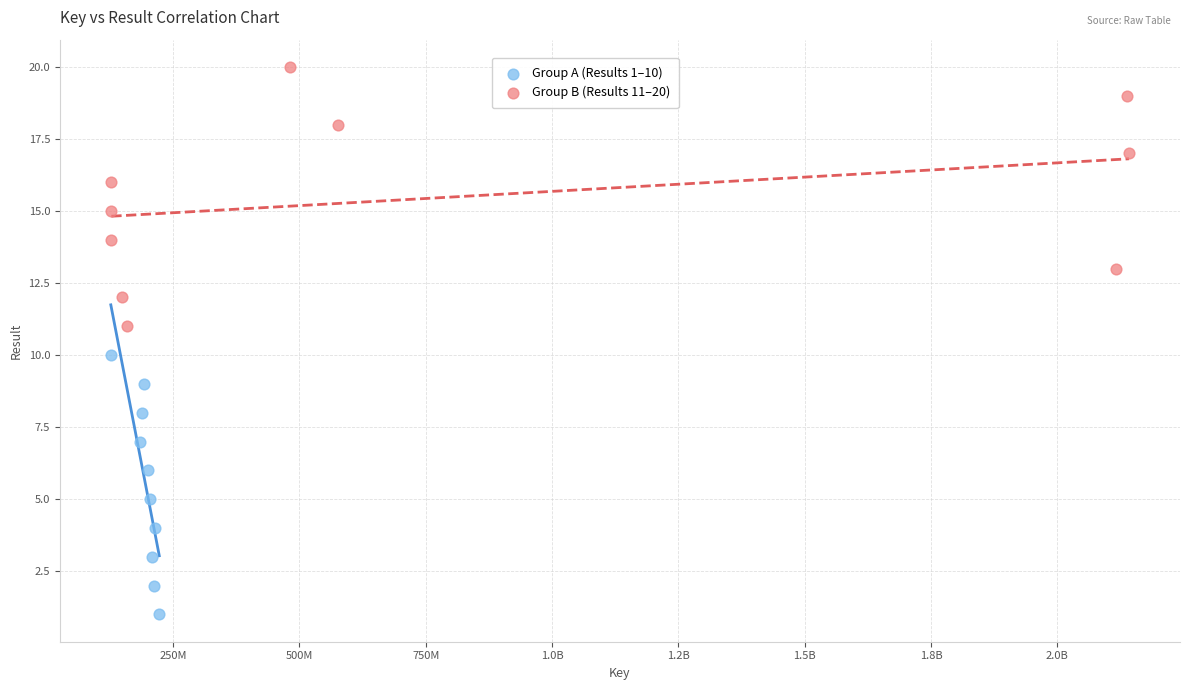

Which series reaches the minimum Y coordinate?

Group A (Results 1–10)